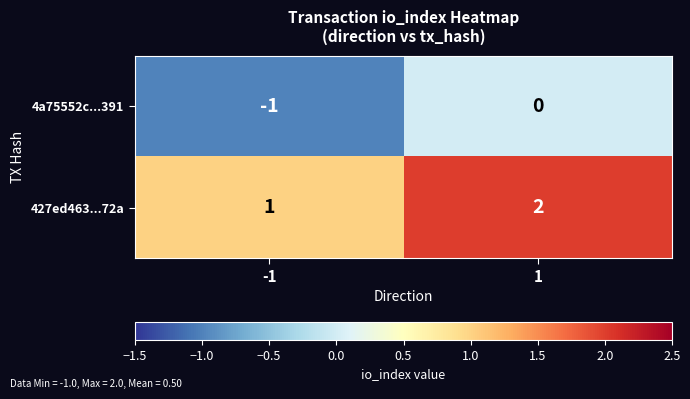

Reading right to left, extract all data points from this chart.

4a75552c...391: 0	-1
427ed463...72a: 2	1